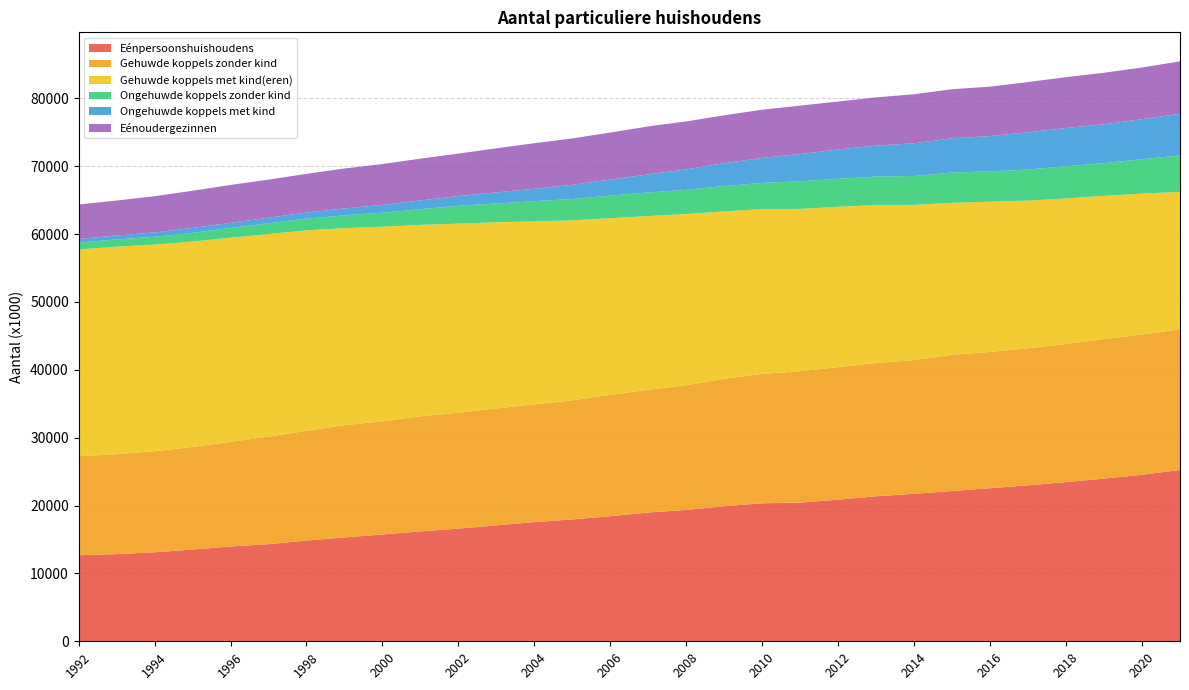

Reading right to left, list all the values displayed in this chart.

Eénpersoonshuishoudens: 2021=25234	2020=24531	2019=23970	2018=23454	2017=22979	2016=22555	2015=22140	2014=21727	2013=21367	2012=20864	2011=20436	2010=20336	2009=19894	2008=19354	2007=18972	2006=18427	2005=17954	2004=17558	2003=17080	2002=16598	2001=16187	2000=15738	1999=15299	1998=14841	1997=14310	1996=13970	1995=13512	1994=13116	1993=12841	1992=12679
Gehuwde koppels zonder kind: 2021=20731	2020=20672	2019=20571	2018=20357	2017=20192	2016=20081	2015=20088	2014=19709	2013=19633	2012=19533	2011=19354	2010=19074	2009=18788	2008=18380	2007=18086	2006=17888	2005=17556	2004=17353	2003=17232	2002=17082	2001=16965	2000=16678	1999=16544	1998=16167	1997=15841	1996=15421	1995=15118	1994=14891	1993=14717	1992=14599
Gehuwde koppels met kind(eren): 2021=20258	2020=20758	2019=21095	2018=21429	2017=21758	2016=22139	2015=22375	2014=22863	2013=23263	2012=23625	2011=23917	2010=24272	2009=24654	2008=25224	2007=25593	2006=26025	2005=26511	2004=26949	2003=27427	2002=27858	2001=28198	2000=28673	1999=29024	1998=29533	1997=29854	1996=30064	1995=30268	1994=30435	1993=30576	1992=30461
Ongehuwde koppels zonder kind: 2021=5365	2020=5064	2019=4819	2018=4757	2017=4575	2016=4465	2015=4460	2014=4260	2013=4214	2012=4120	2011=4066	2010=3856	2009=3746	2008=3556	2007=3482	2006=3323	2005=3147	2004=2978	2003=2776	2002=2633	2001=2315	2000=2063	1999=1890	1998=1730	1997=1581	1996=1455	1995=1293	1994=1158	1993=1079	1992=997
Ongehuwde koppels met kind: 2021=6126	2020=5902	2019=5721	2018=5631	2017=5485	2016=5202	2015=5040	2014=4822	2013=4556	2012=4324	2011=4016	2010=3685	2009=3359	2008=3012	2007=2664	2006=2360	2005=2086	2004=1830	2003=1627	2002=1428	2001=1285	2000=1150	1999=1018	1998=898	1997=821	1996=747	1995=707	1994=640	1993=575	1992=532
Eénoudergezinnen: 2021=7736	2020=7612	2019=7590	2018=7491	2017=7408	2016=7275	2015=7238	2014=7223	2013=7110	2012=7063	2011=7136	2010=7102	2009=7055	2008=7071	2007=7065	2006=6936	2005=6837	2004=6722	2003=6491	2002=6255	2001=6161	2000=6012	1999=5887	1998=5700	1997=5611	1996=5579	1995=5483	1994=5338	1993=5149	1992=5088